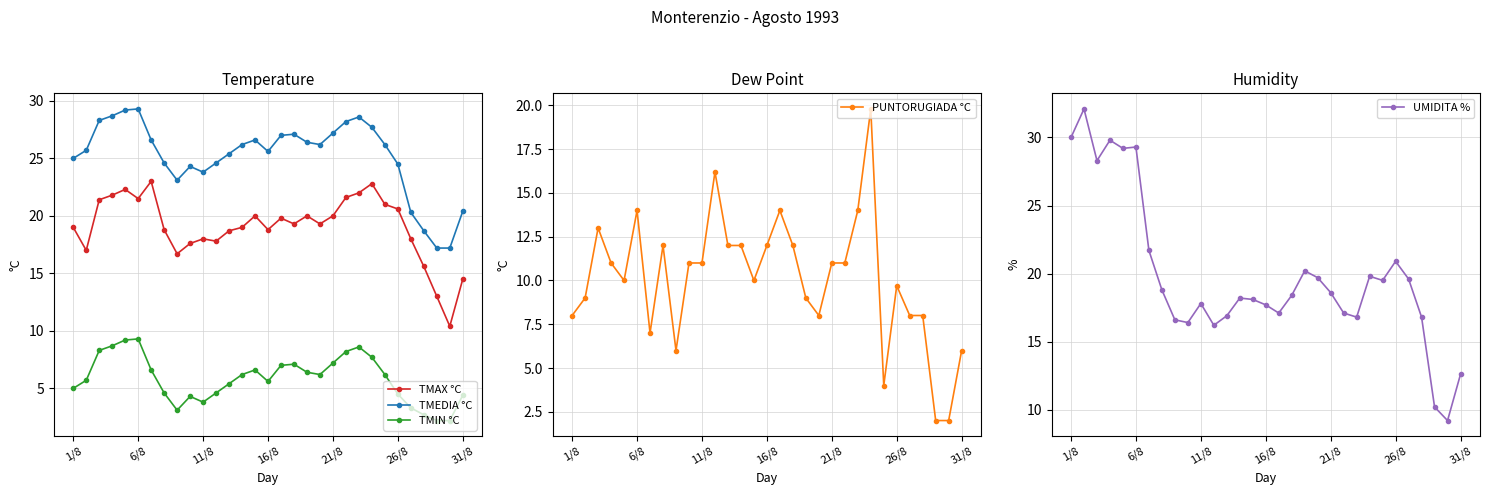

What is the maximum value for TMIN °C?

9.3